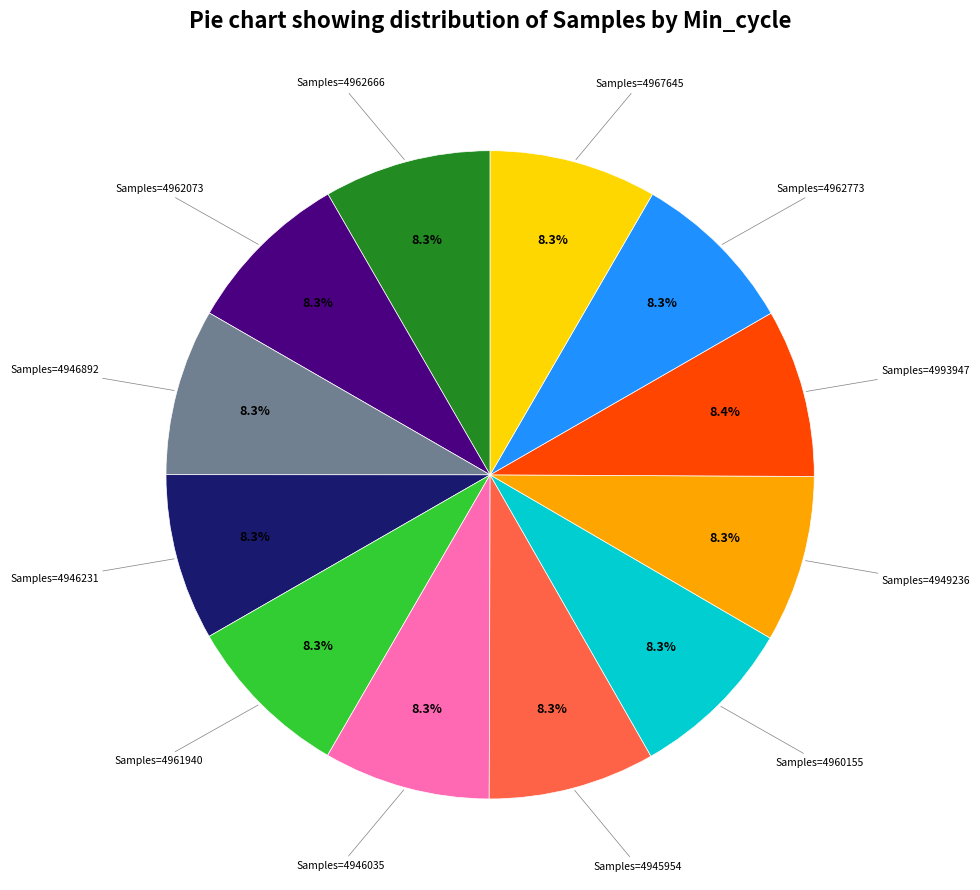

Is there any slice that represents more than half of the pie?

No